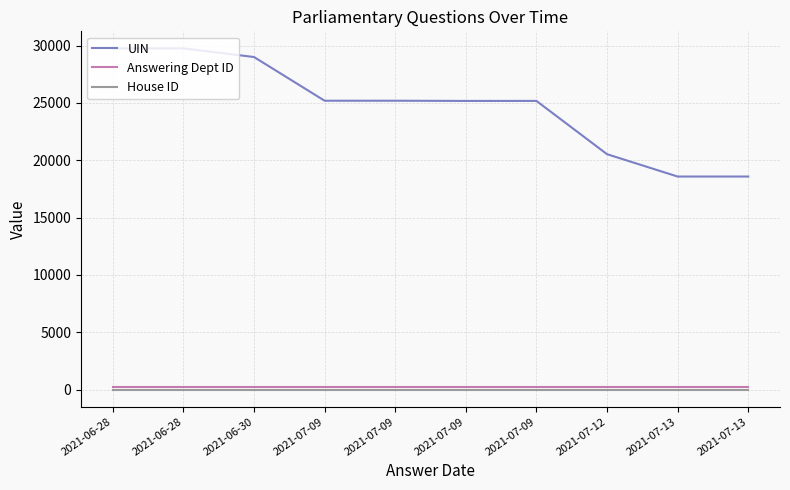

Which series changed the most between 2021-07-09 and 2021-07-09?

UIN